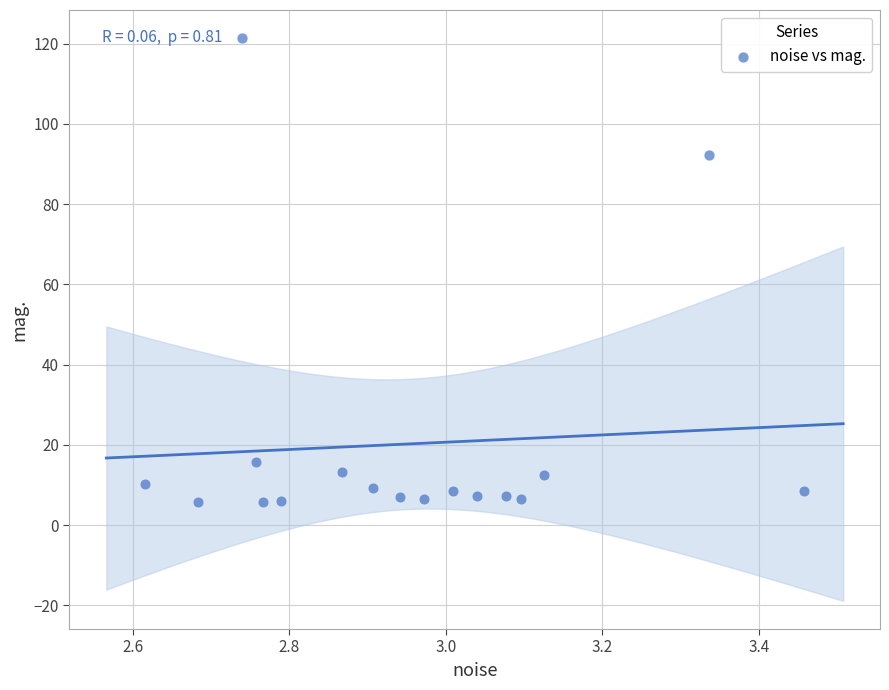

What Y value in the scatter plot is closest to 63?

92.2